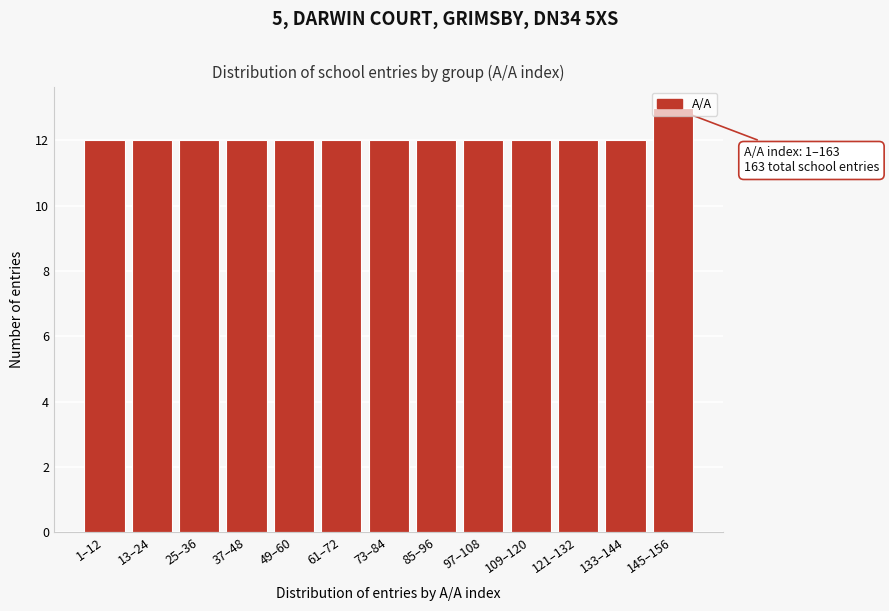

Approximately how many times larger is the value at 97–108 compared to 145–156?

0.9